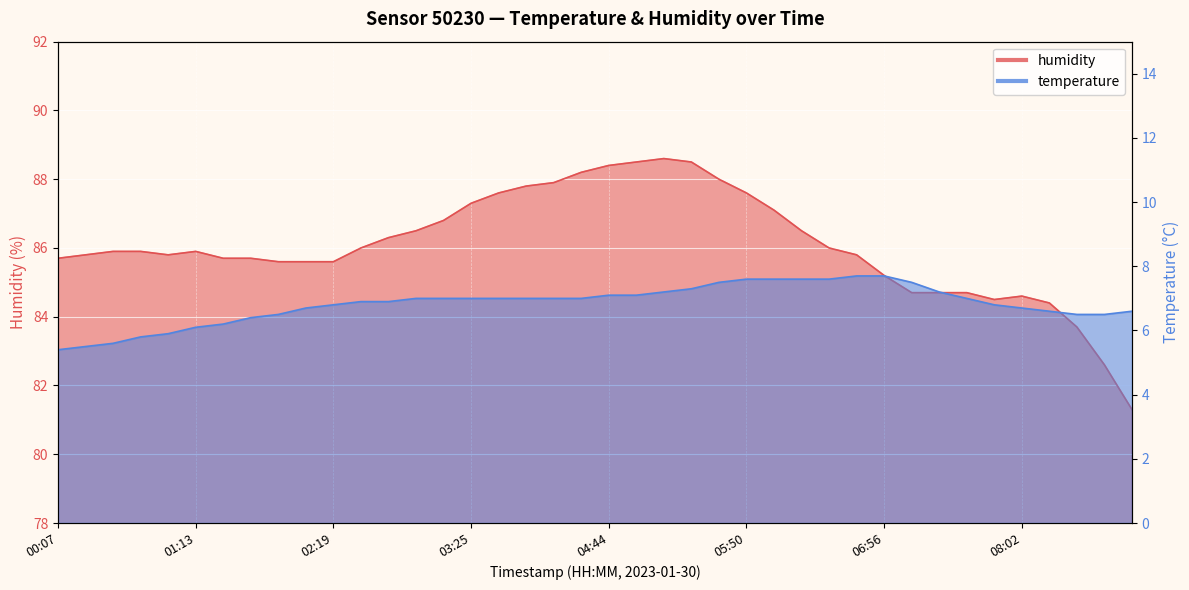

Which category has the highest value in the temperature series?

06:43